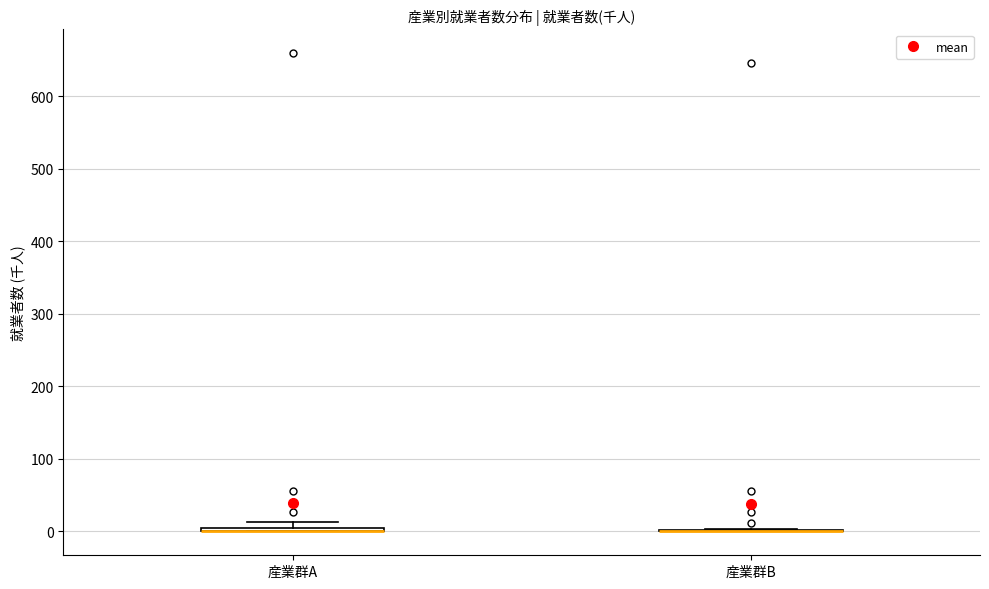

Where is the upper edge of the box for 産業群A on the y-axis? The values are not printed on the chart, so give them approximately, as read against the axis.

10